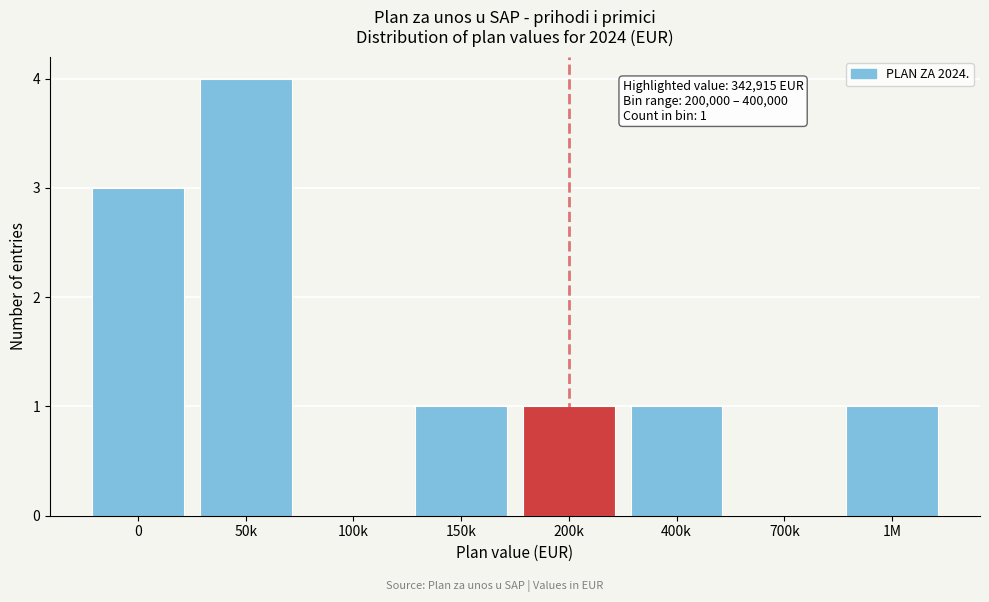

Reading left to right, transcribe all the data shown in this chart.

0=3	50k=4	100k=0	150k=1	200k=1	400k=1	700k=0	1M=1